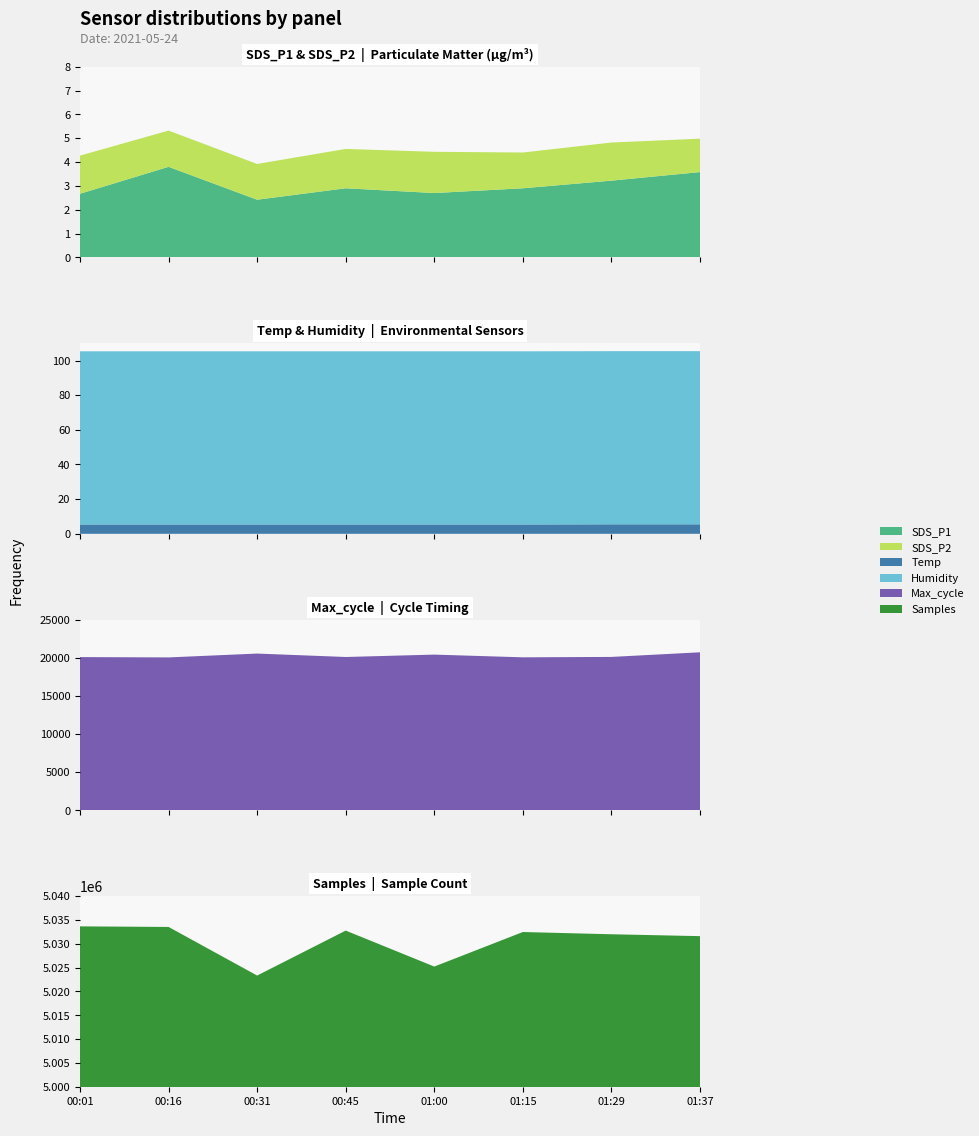

Reading right to left, extract all data points from this chart.

SDS_P1: 01:37=3.6	01:29=3.2	01:15=2.9	01:00=2.7	00:45=2.9	00:31=2.4	00:16=3.8	00:01=2.7
SDS_P2: 01:37=1.4	01:29=1.6	01:15=1.5	01:00=1.7	00:45=1.6	00:31=1.5	00:16=1.5	00:01=1.6
Temp: 01:37=5.5	01:29=5.5	01:15=5.4	01:00=5.4	00:45=5.4	00:31=5.4	00:16=5.4	00:01=5.4
Humidity: 01:37=99.9	01:29=99.9	01:15=99.9	01:00=99.9	00:45=99.9	00:31=99.9	00:16=99.9	00:01=99.9
Max_cycle: 01:37=20715.0	01:29=20108.0	01:15=20056.0	01:00=20412.0	00:45=20100.0	00:31=20548.0	00:16=20044.0	00:01=20087.0
Samples: 01:37=5031592.0	01:29=5031986.0	01:15=5032457.0	01:00=5025209.0	00:45=5032756.0	00:31=5023326.0	00:16=5033522.0	00:01=5033643.0